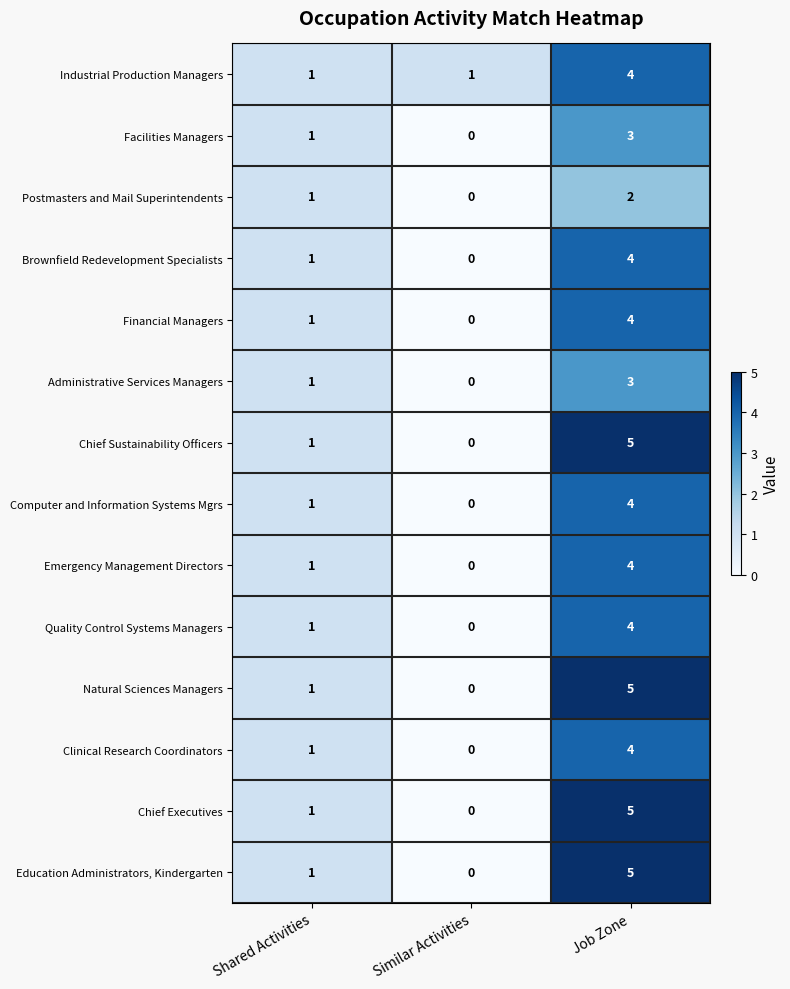

True or false: Education Administrators, Kindergarten has a value of 0 at Shared Activities.

False